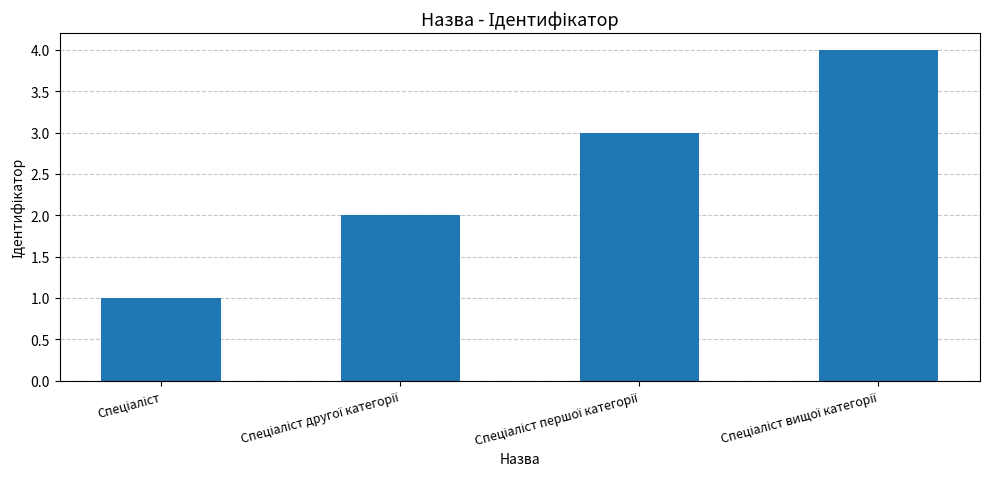

What is the sum of all values?

10